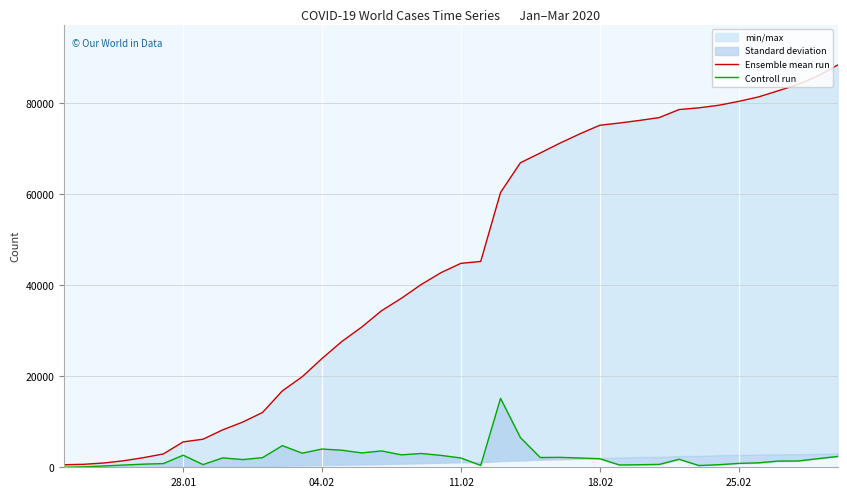

Does the chart display data point markers on the line(s)?

No